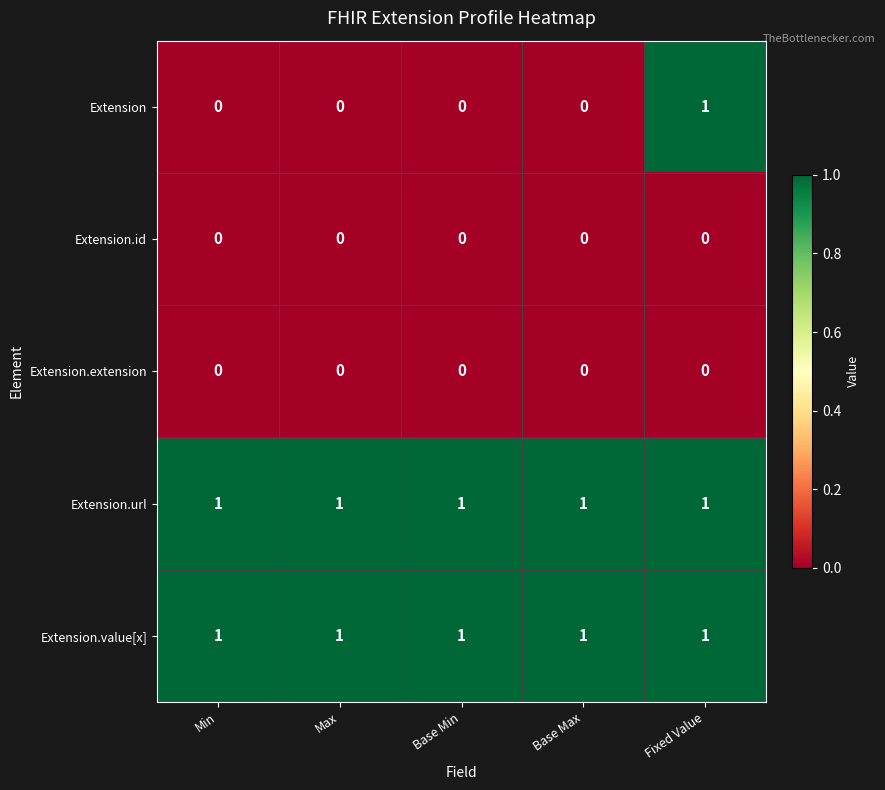

At how many categories does at least one series exceed 0?

5